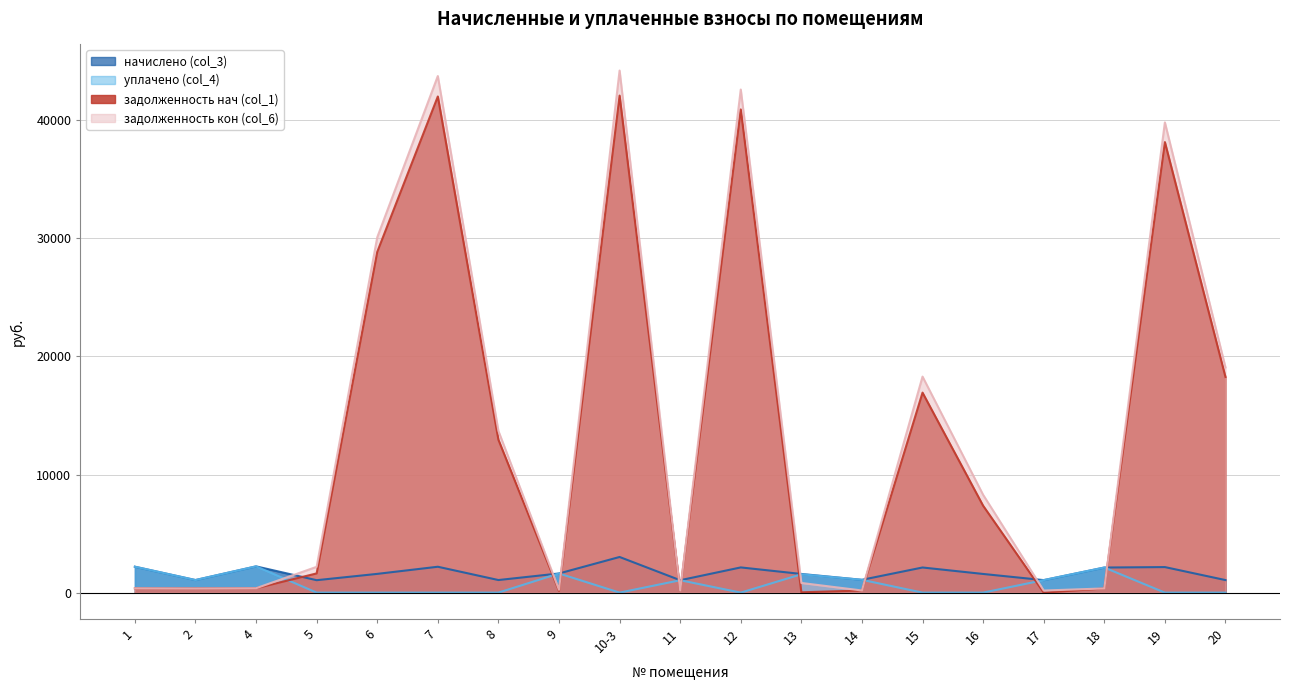

Where is задолженность кон (col_6) nearest to the value 22186?

20